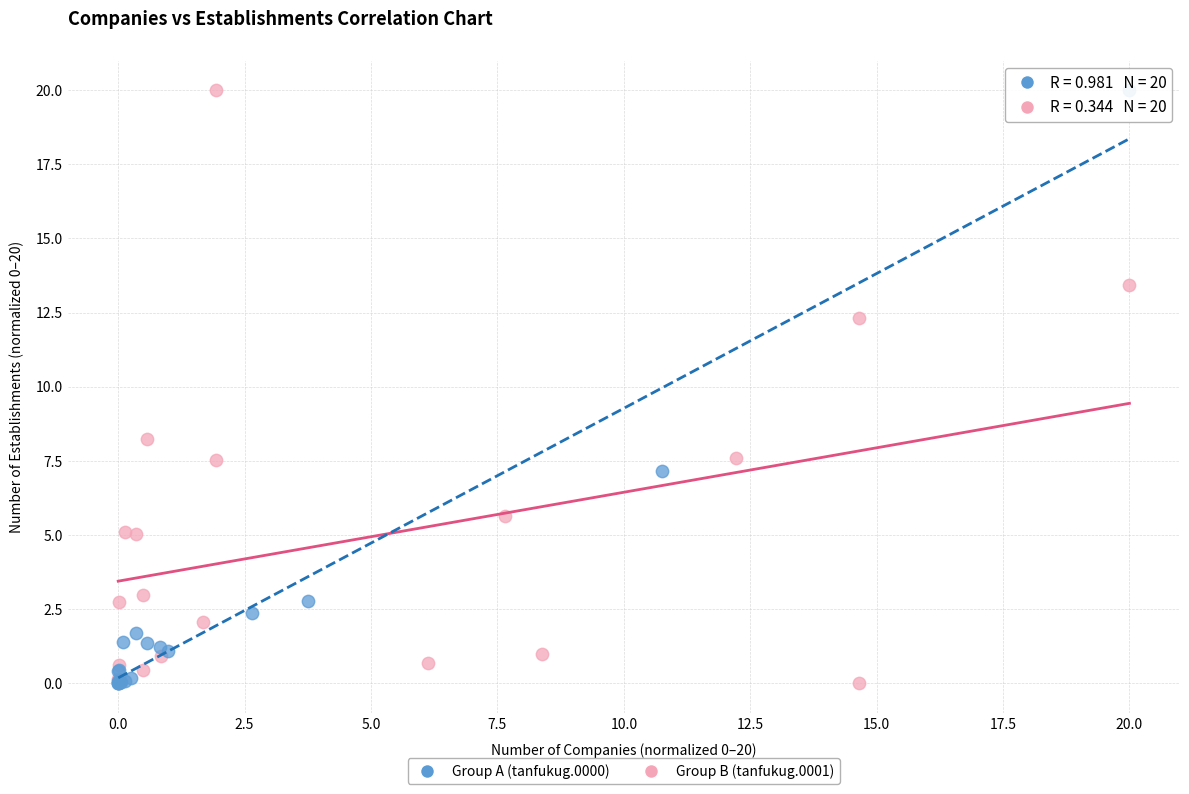

What are all the series names shown in the legend?

Group A (tanfukug.0000), Group B (tanfukug.0001)